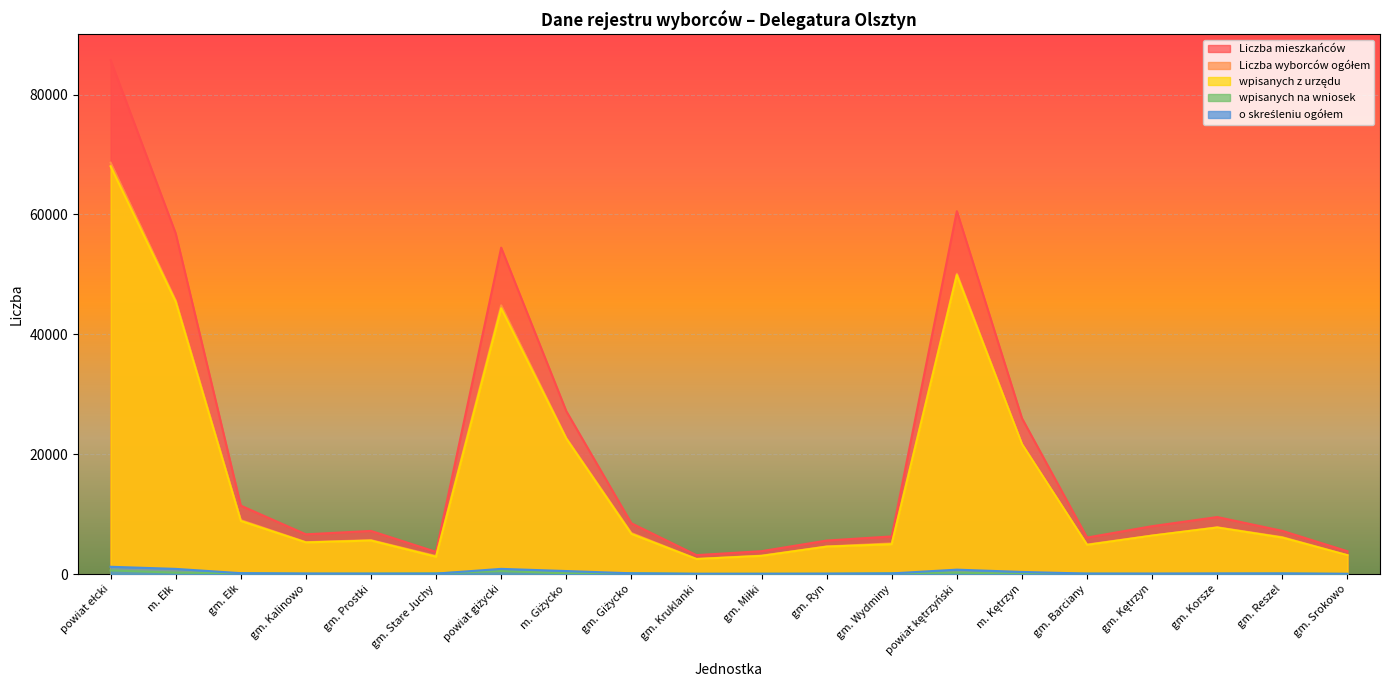

Which series changed the most between m. Giżycko and gm. Miłki?

Liczba mieszkańców